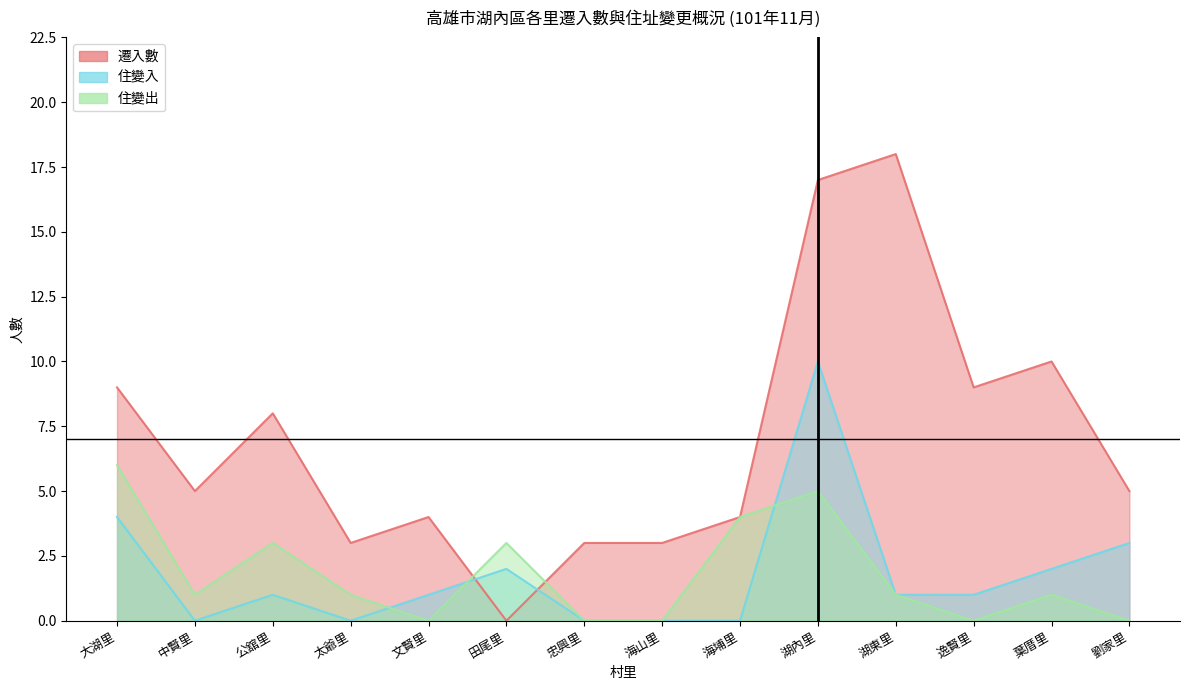

Between 忠興里 and 海埔里, which is larger?

海埔里